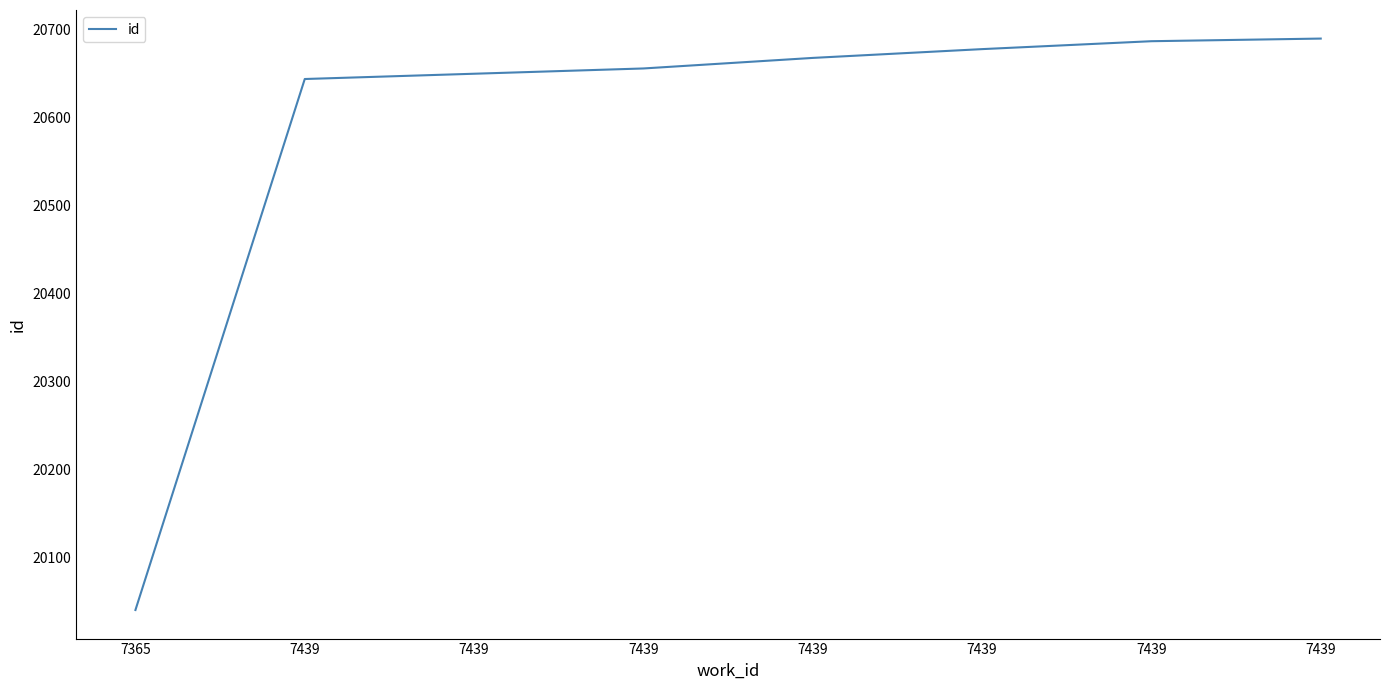

What is the value of the 2nd point from the left?

20644